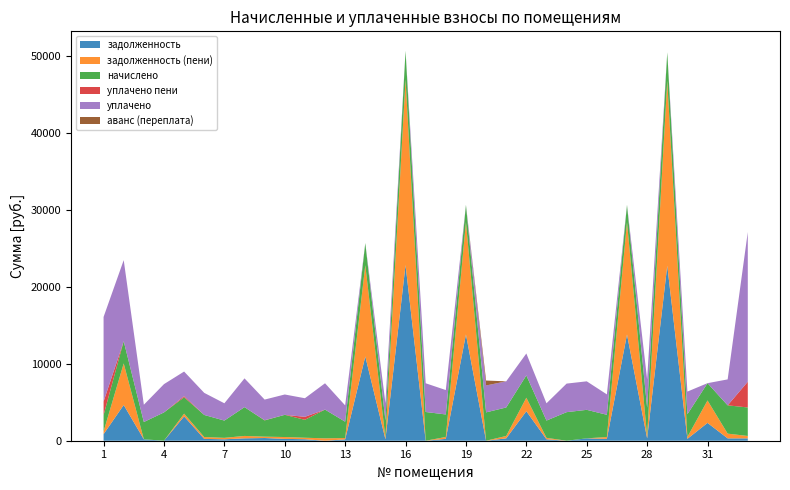

Reading right to left, transcribe all the data shown in this chart.

задолженность: 33=308.9	32=307.3	31=2316.8	30=245.7	29=22754.7	28=306.5	27=13816.7	26=241.0	25=308.9	24=0.0	23=187.2	22=3836.3	21=308.8	20=0.0	19=13816.7	18=243.9	17=0.0	16=22841.1	15=187.8	14=10958.2	13=176.7	12=0.0	11=194.2	10=240.4	9=352.2	8=311.8	7=187.2	6=239.3	5=3164.8	4=0.0	3=186.4	2=4643.2	1=852.1
задолженность (пени): 33=308.9	32=613.9	31=2920.5	30=245.7	29=24046.6	28=306.5	27=14601.1	26=241.0	25=0.0	24=0.0	23=187.2	22=1756.6	21=308.9	20=0.0	19=14601.1	18=243.9	17=0.0	16=24137.8	15=187.8	14=11864.0	13=176.7	12=311.2	11=194.2	10=240.4	9=176.1	8=311.8	7=187.2	6=239.3	5=354.5	4=0.0	3=0.0	2=5409.9	1=354.5
начислено: 33=3706.6	32=3678.5	31=2246.4	30=2948.4	29=3699.6	28=3678.5	27=2246.4	26=2892.2	25=3706.6	24=3713.6	23=2246.4	22=2899.3	21=3706.6	20=3685.6	19=2246.4	18=2927.4	17=3734.6	16=3713.6	15=2253.5	14=2878.2	13=2120.0	12=3734.6	11=2330.6	10=2885.3	9=2113.1	8=3741.7	7=2246.4	6=2871.2	5=2127.1	4=3678.5	3=2246.4	2=2885.3	1=2127.1
уплачено пени: 33=3347.0	32=0.6	31=0.0	30=0.0	29=0.0	28=0.0	27=0.0	26=0.0	25=0.0	24=0.0	23=0.0	22=0.0	21=0.0	20=0.0	19=0.0	18=0.0	17=0.0	16=0.0	15=0.0	14=0.0	13=0.0	12=0.0	11=390.5	10=0.0	9=26.1	8=0.0	7=0.0	6=0.0	5=157.0	4=0.0	3=0.0	2=0.0	1=1771.0
уплачено: 33=19459.4	32=3372.7	31=0.0	30=2948.4	29=0.0	28=3677.3	27=0.0	26=2651.2	25=3706.6	24=3713.6	23=2246.4	22=2850.0	21=3397.7	20=3500.0	19=0.0	18=3171.3	17=3734.6	16=0.0	15=2253.5	14=0.0	13=2120.0	12=3423.4	11=2414.4	10=2644.8	9=2682.0	8=3741.7	7=2246.4	6=2871.2	5=3190.7	4=3678.5	3=2246.4	2=10540.0	1=10990.1
аванс (переплата): 33=0.0	32=0.0	31=0.0	30=0.0	29=0.0	28=0.0	27=0.0	26=0.0	25=0.0	24=0.0	23=0.0	22=0.0	21=0.0	20=637.5	19=0.0	18=0.0	17=0.0	16=0.0	15=0.0	14=0.0	13=0.0	12=0.0	11=0.0	10=0.0	9=0.0	8=0.0	7=0.0	6=0.0	5=0.0	4=0.0	3=0.0	2=0.0	1=0.0